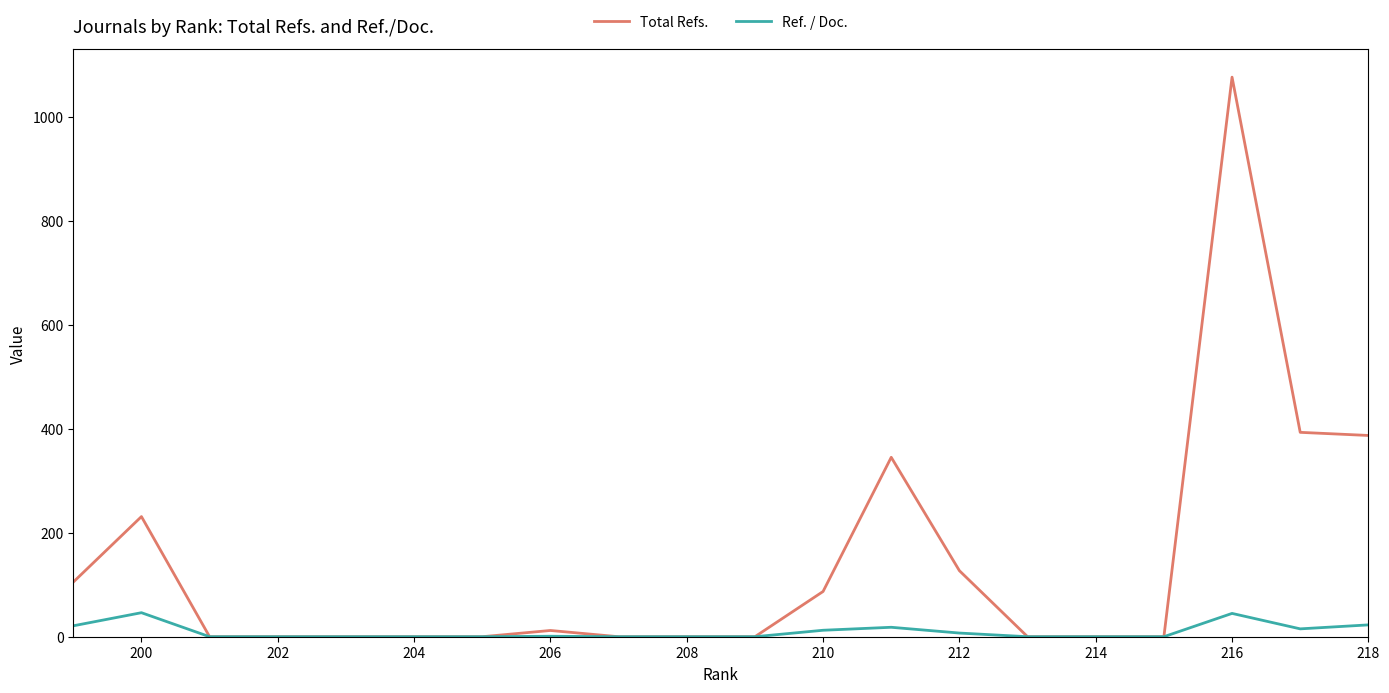

What is the maximum value for Total Refs.?

1076.0